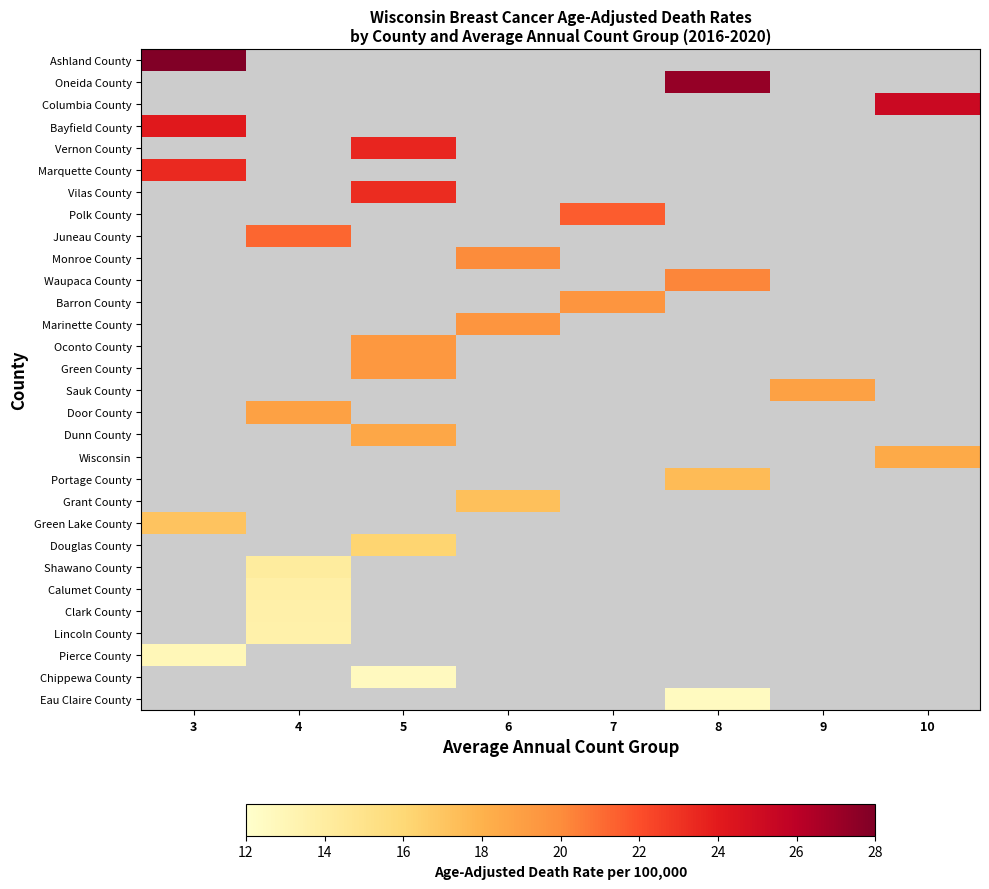

Which label corresponds to the largest value in the chart?

3